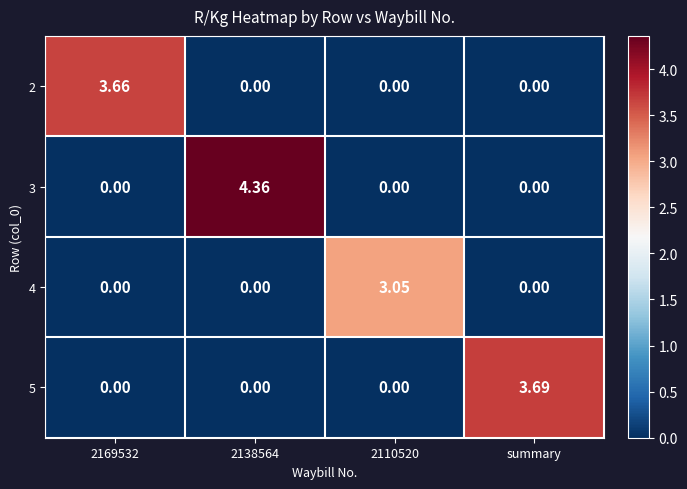

How many distinct data groups are displayed?

4